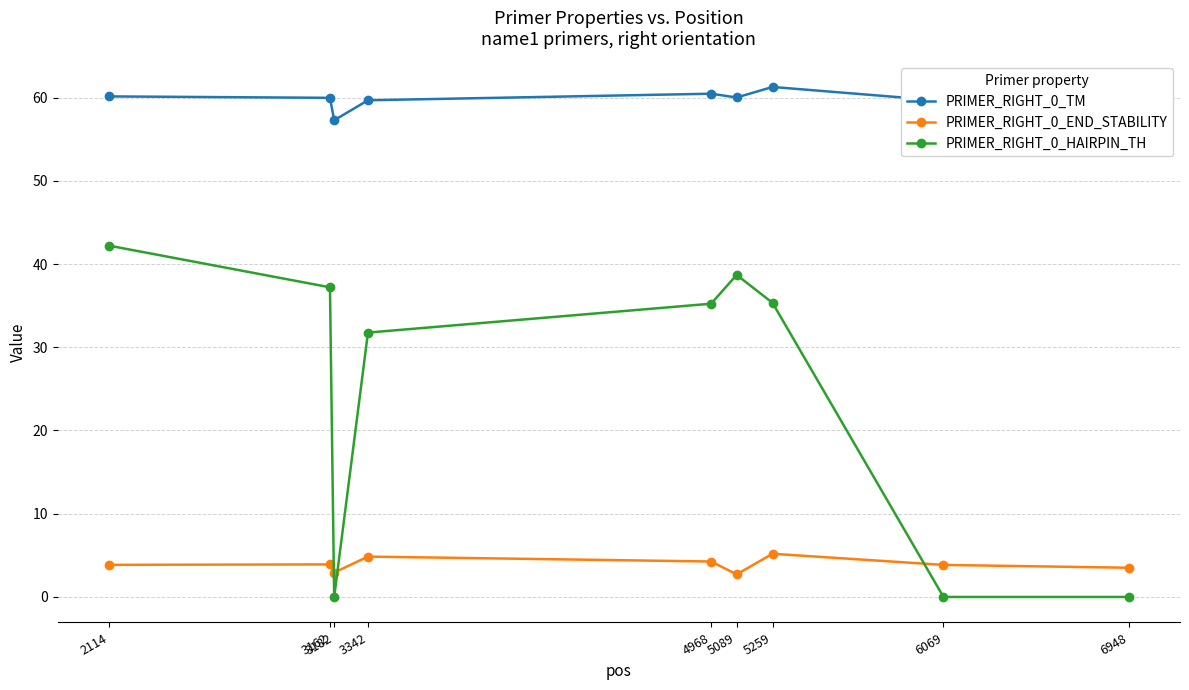

Is the value of PRIMER_RIGHT_0_END_STABILITY at 6948 greater than the value of PRIMER_RIGHT_0_HAIRPIN_TH at 3182?

Yes